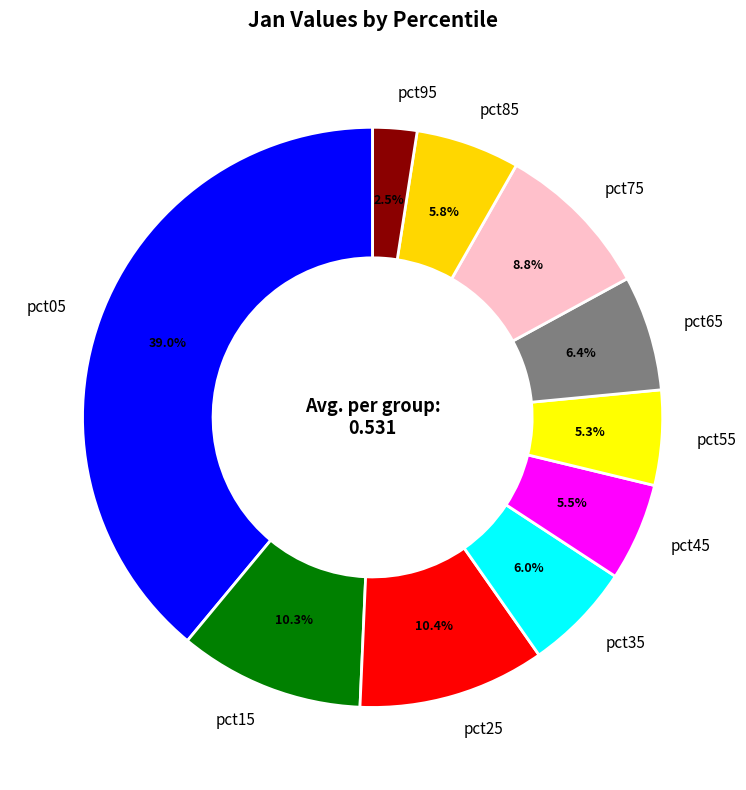

To the nearest percent, what percentage of the pie is pct55?

5%